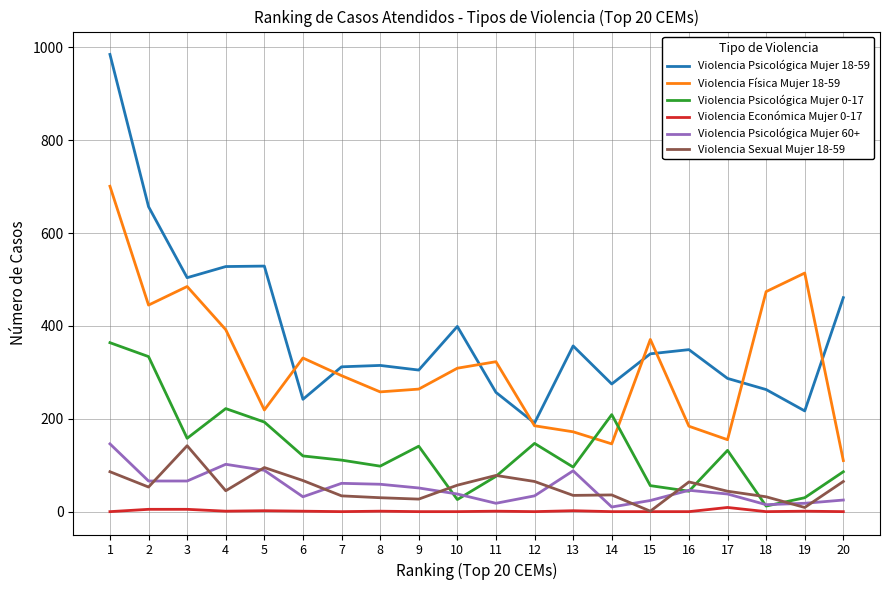

What is the difference between the maximum and minimum values in the Violencia Psicológica Mujer 18-59 series?

794